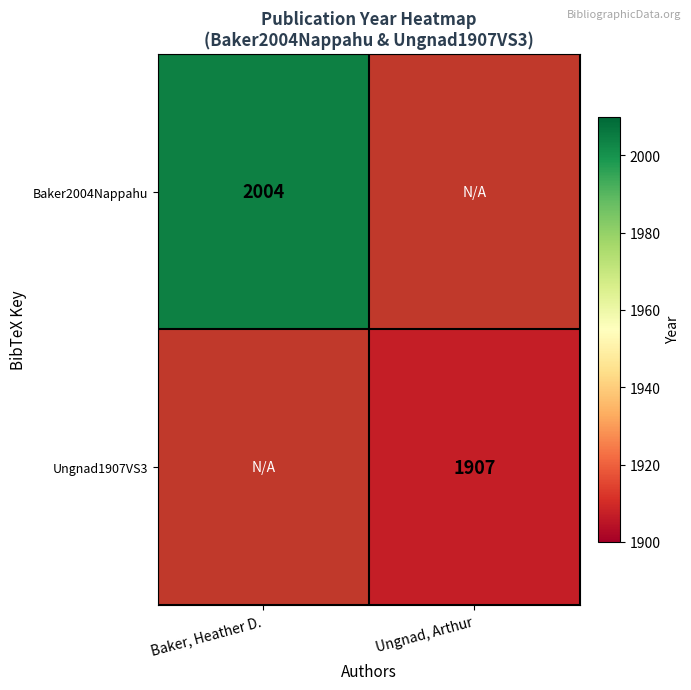

Is it true that Baker2004Nappahu equals 899.4 at Baker, Heather D.?

False